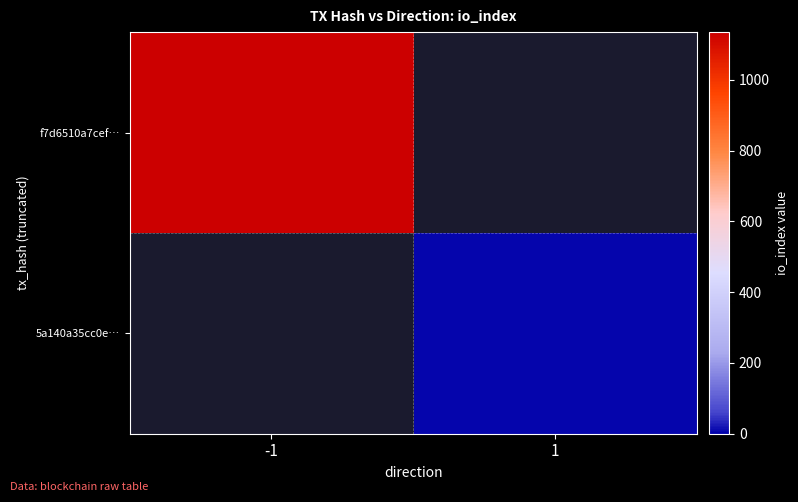

Is the value of 5a140a35cc0e… at 1 greater than the value of f7d6510a7cef… at -1?

No